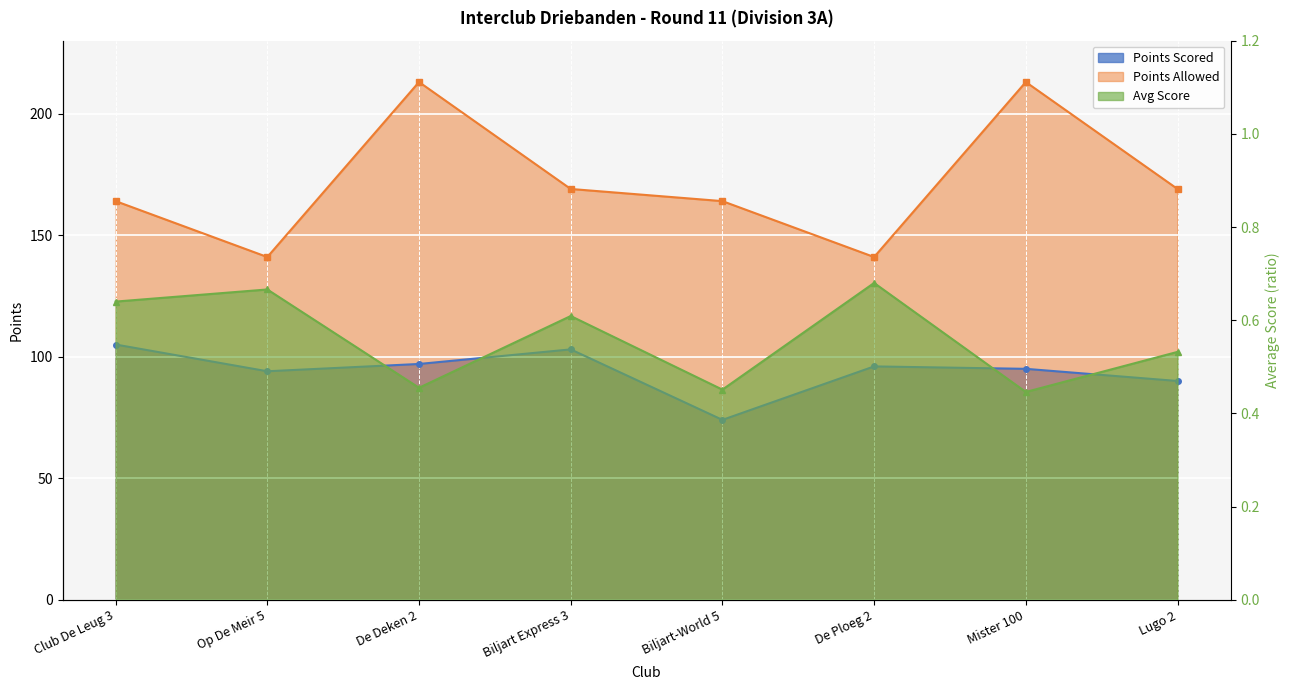

Rank the categories by Avg Score value from lowest to highest.

Mister 100, Biljart-World 5, De Deken 2, Lugo 2, Biljart Express 3, Club De Leug 3, Op De Meir 5, De Ploeg 2